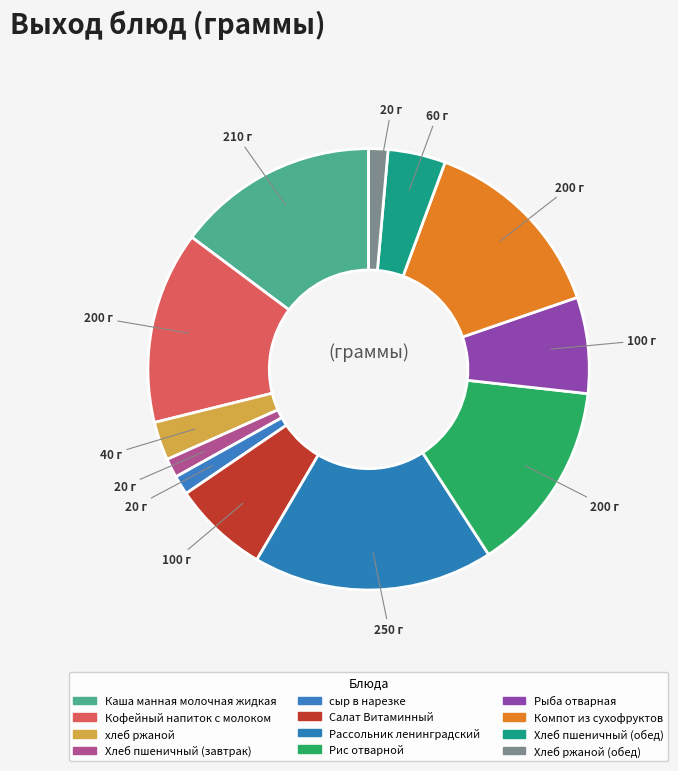

How many segments does this pie chart have?

12